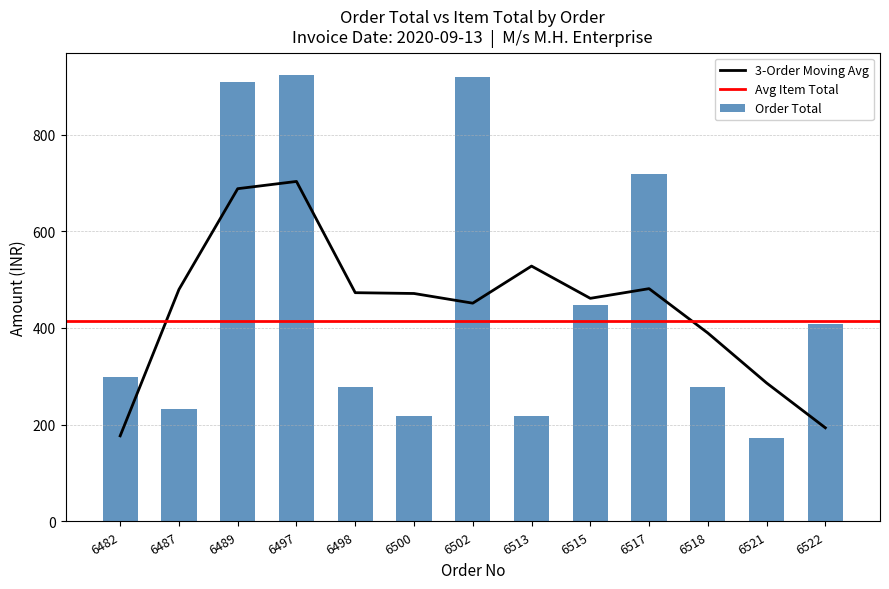

What is the maximum value shown in the chart?

923